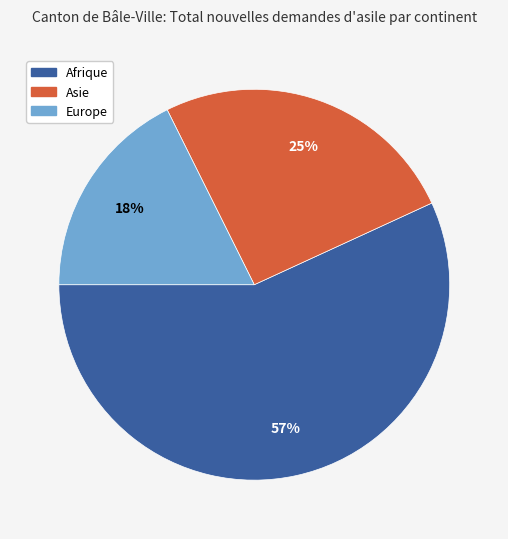

To the nearest percent, what is the difference between the largest and smallest slice percentages?

39%